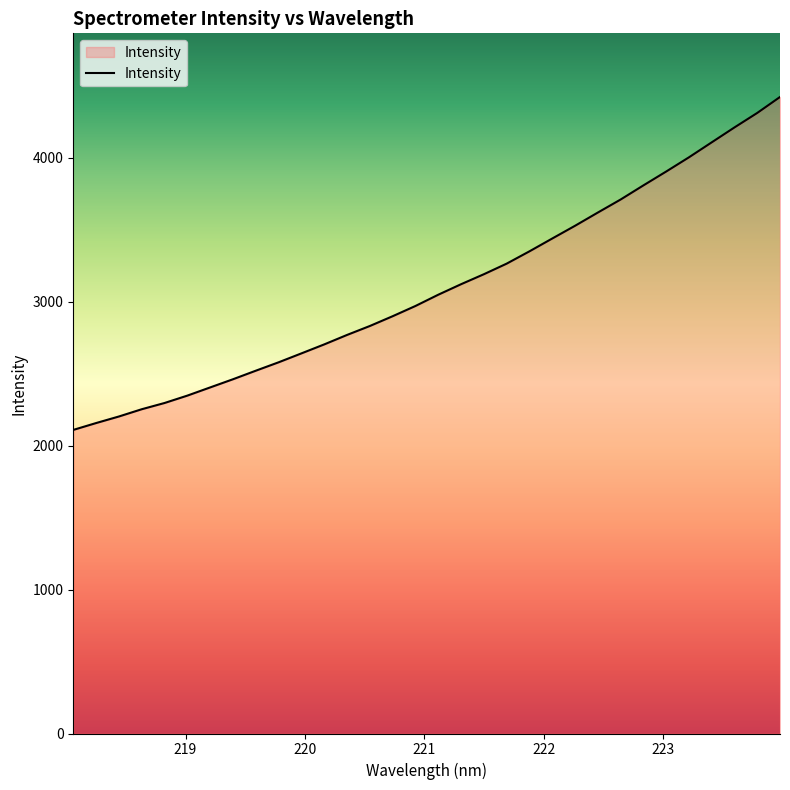

What is the maximum value shown in the chart?

4423.2